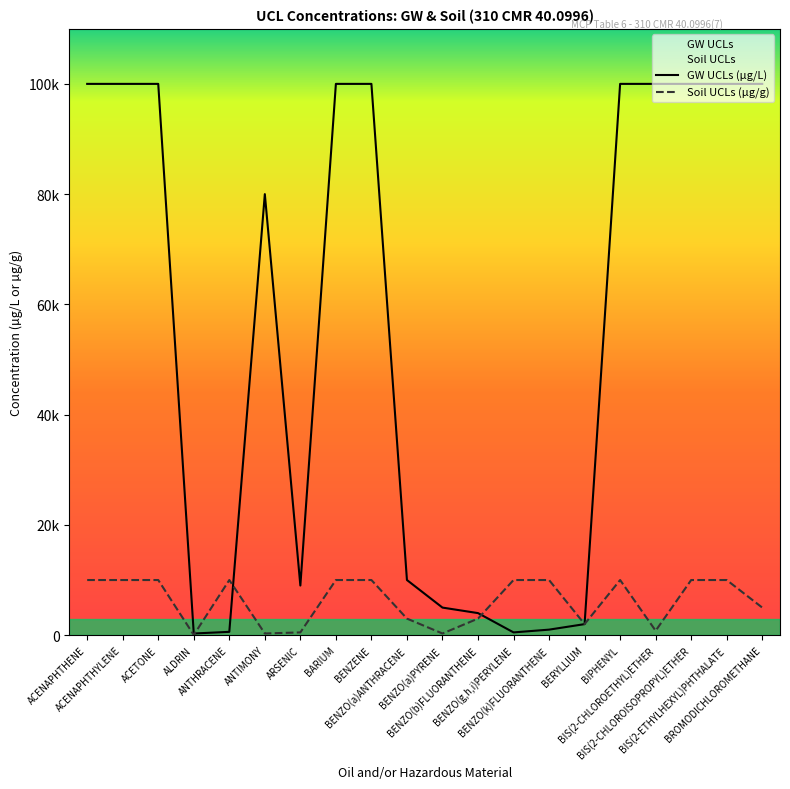

Reading left to right, what are all the values shown in this chart?

GW UCLs (µg/L): 100000	100000	100000	300	600	80000	9000	100000	100000	10000	5000	4000	500	1000	2000	100000	100000	100000	100000	100000
Soil UCLs (µg/g): 10000	10000	10000	30	10000	300	500	10000	10000	3000	300	3000	10000	10000	2000	10000	800	10000	10000	5000